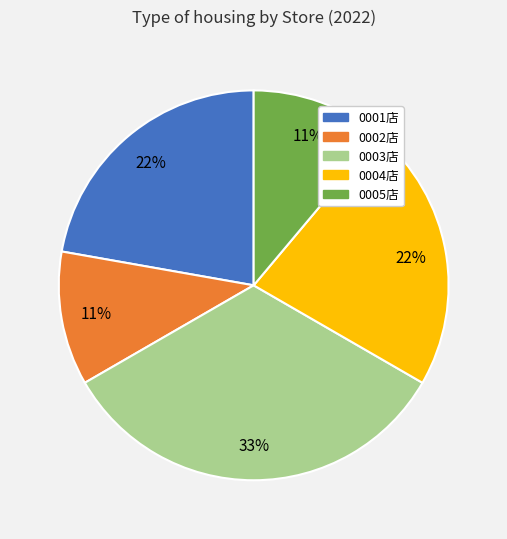

To the nearest percent, what is the difference between the largest and smallest slice percentages?

22%